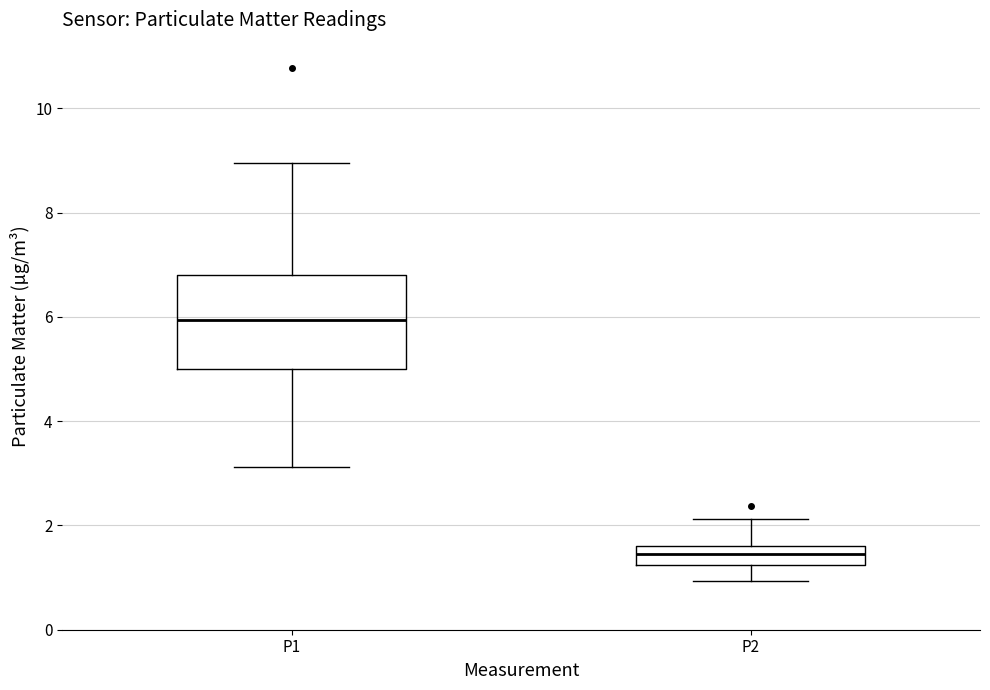

Which box's median line is the lowest?

P2